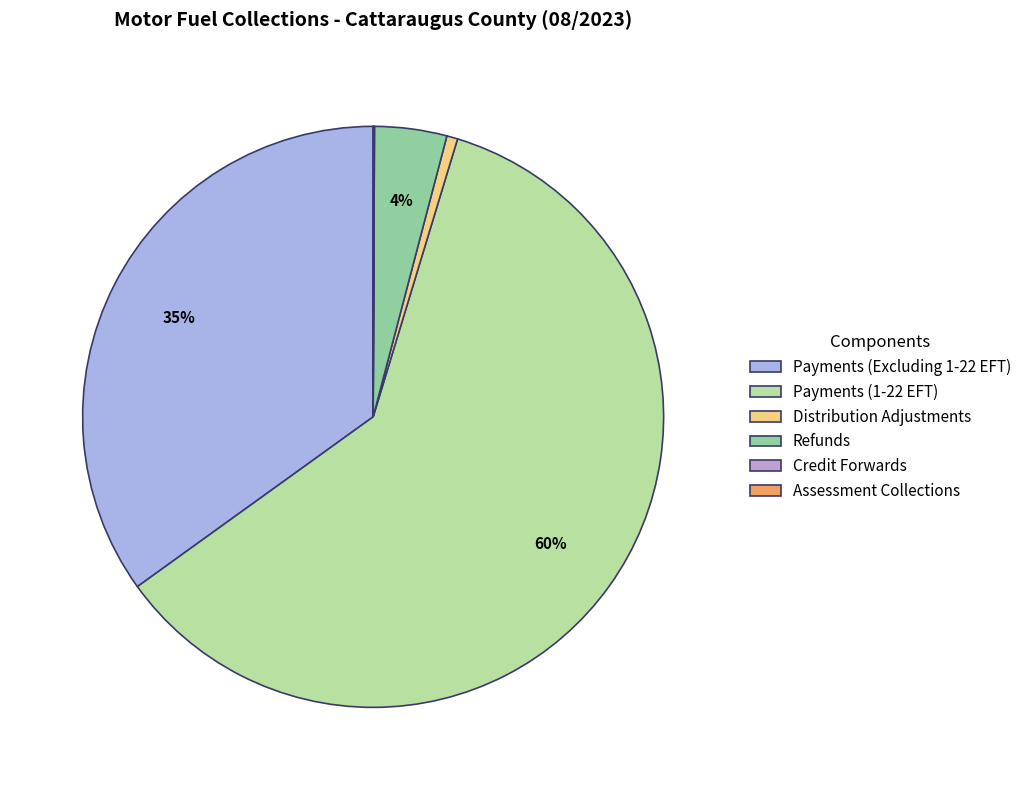

To the nearest percent, what portion does Payments (1-22 EFT) represent?

60%